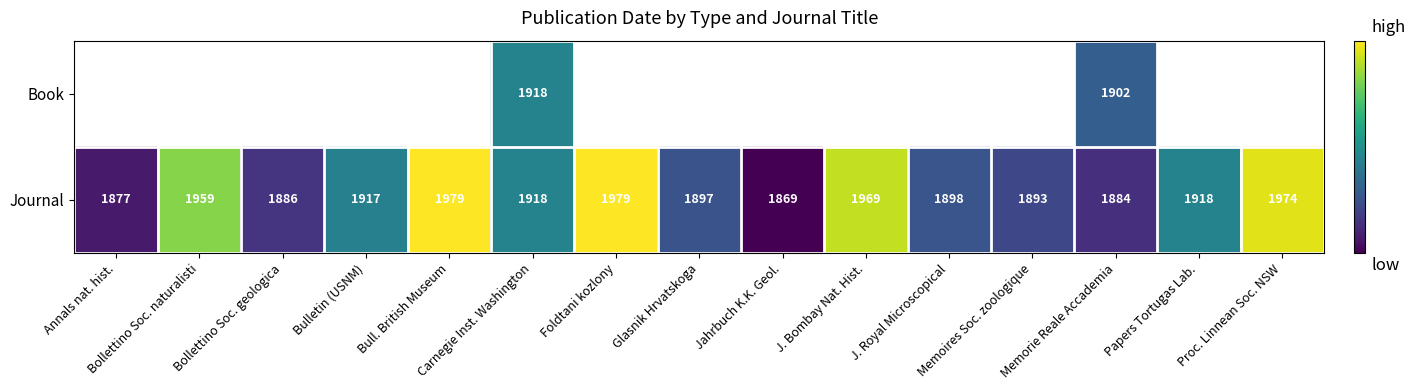

What is the lowest value of the Journal series?

1869